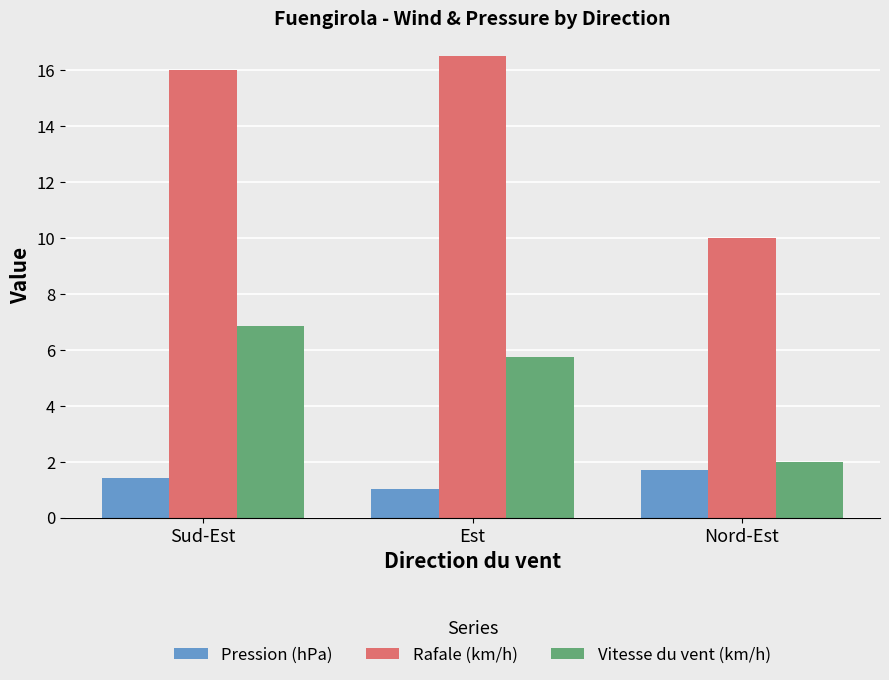

What are all the series names shown in the legend?

Pression (hPa), Rafale (km/h), Vitesse du vent (km/h)